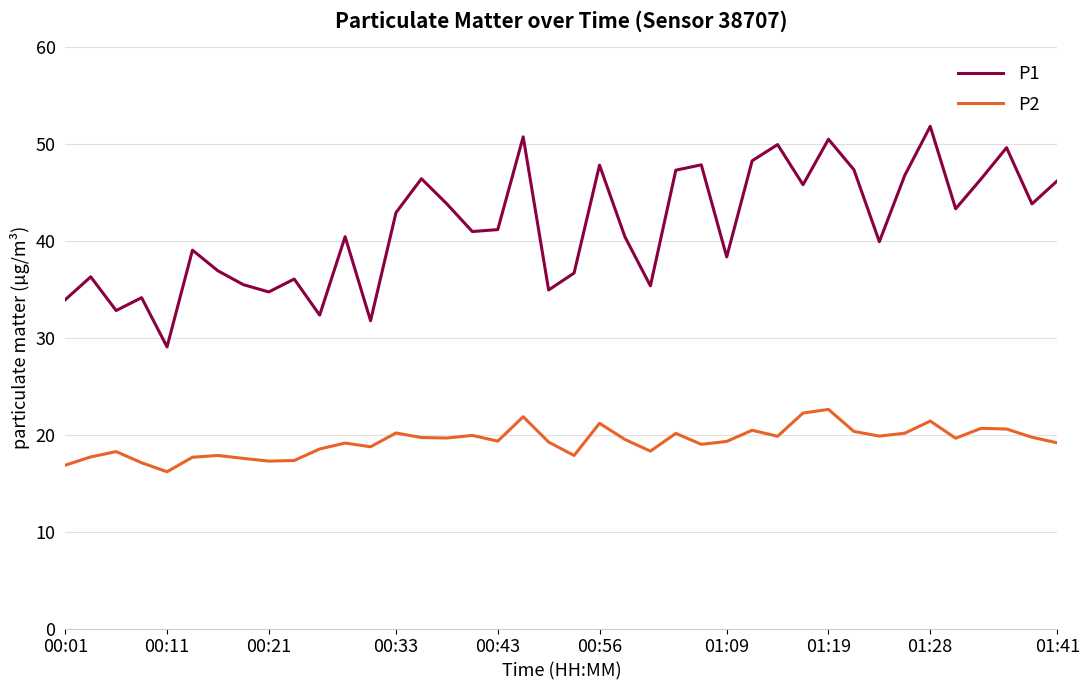

True or false: P2 and P1 intersect in this chart.

False